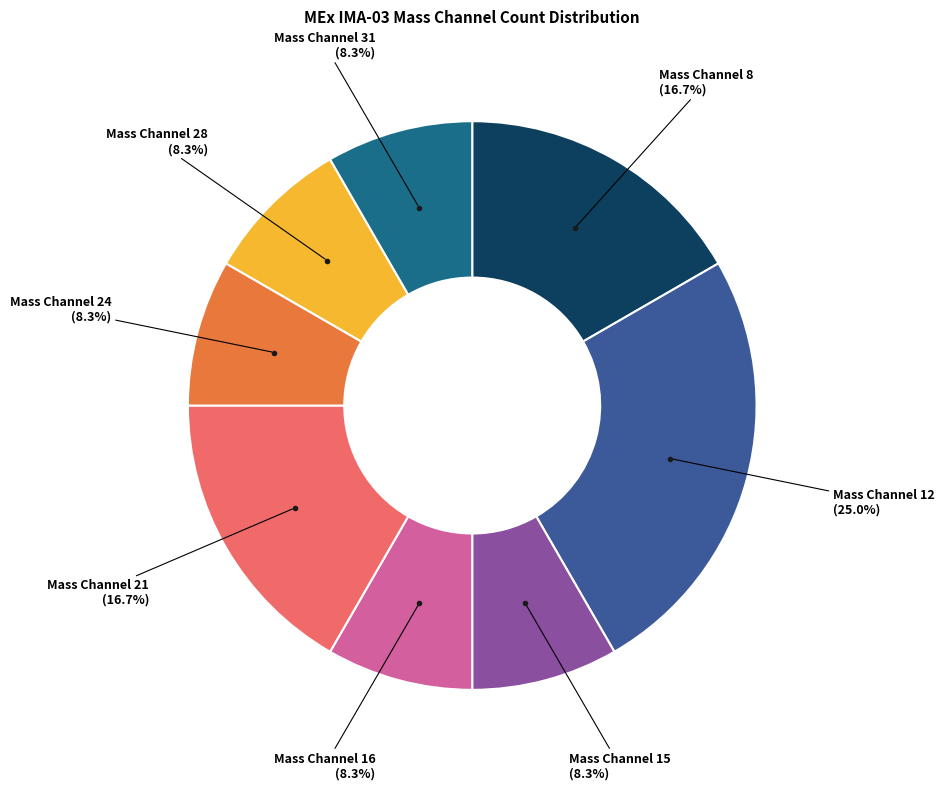

Is there a majority slice in this chart?

No